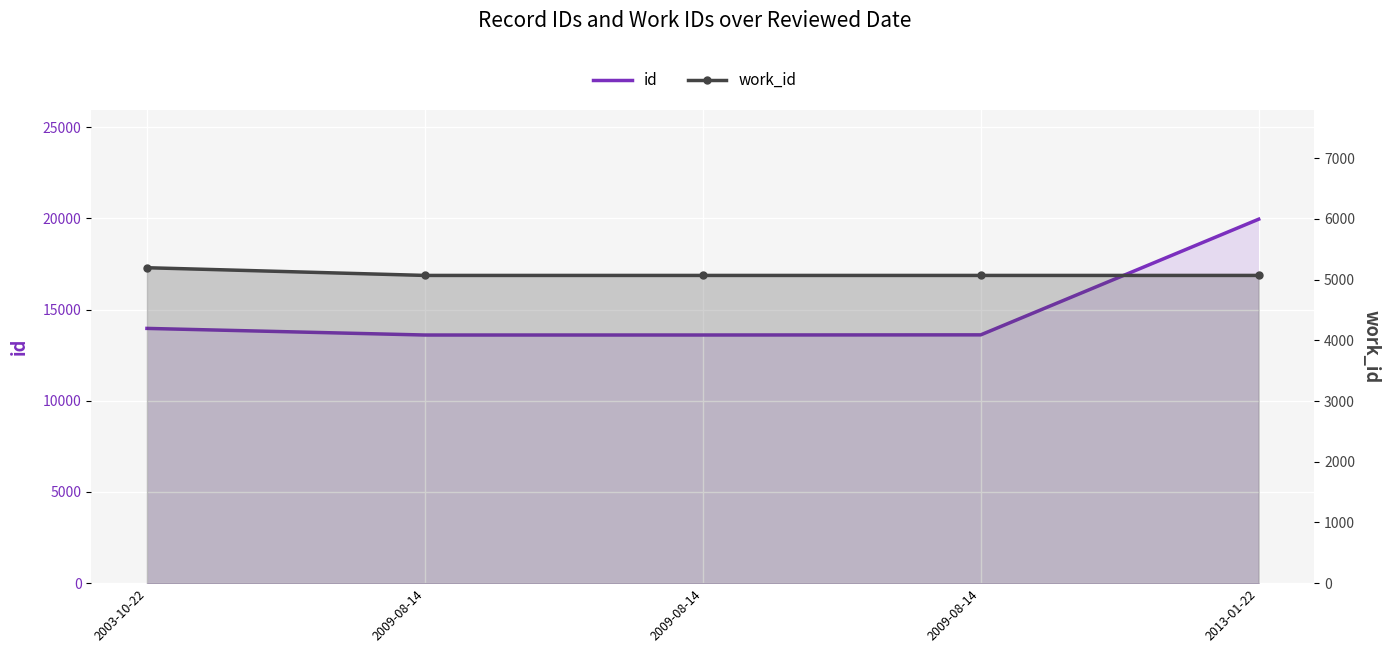

In id, how many points are lower than both neighbors (excluding endpoints)?

1